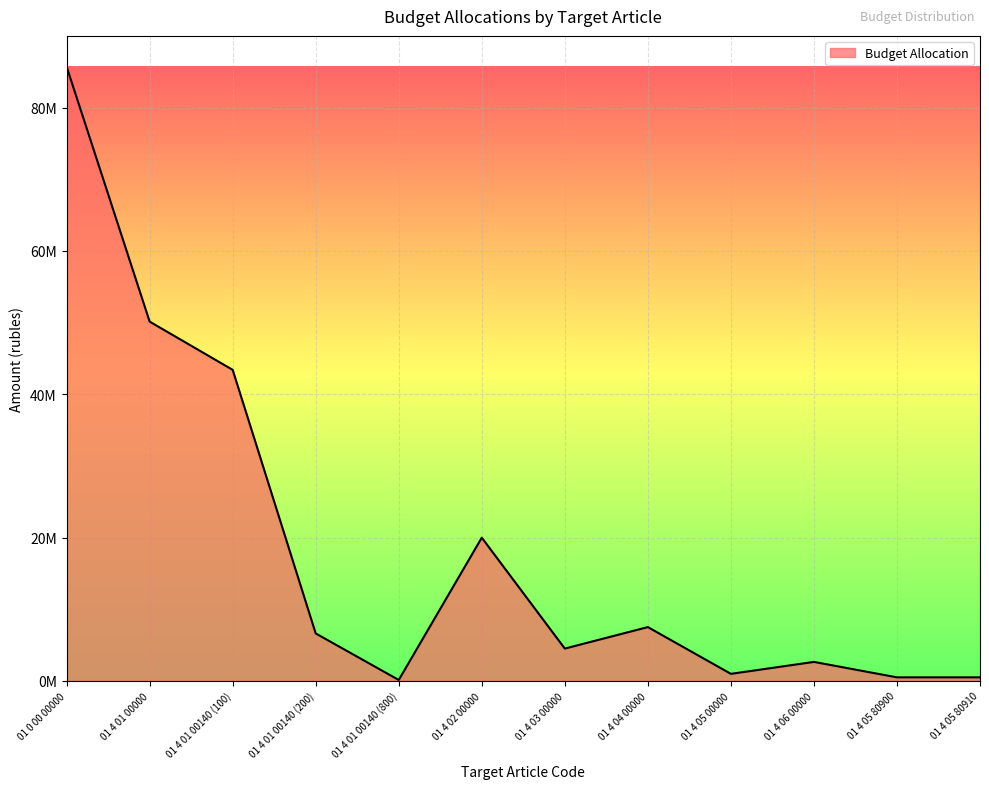

At which category does the data reach its first local valley?

01 4 01 00140 (800)